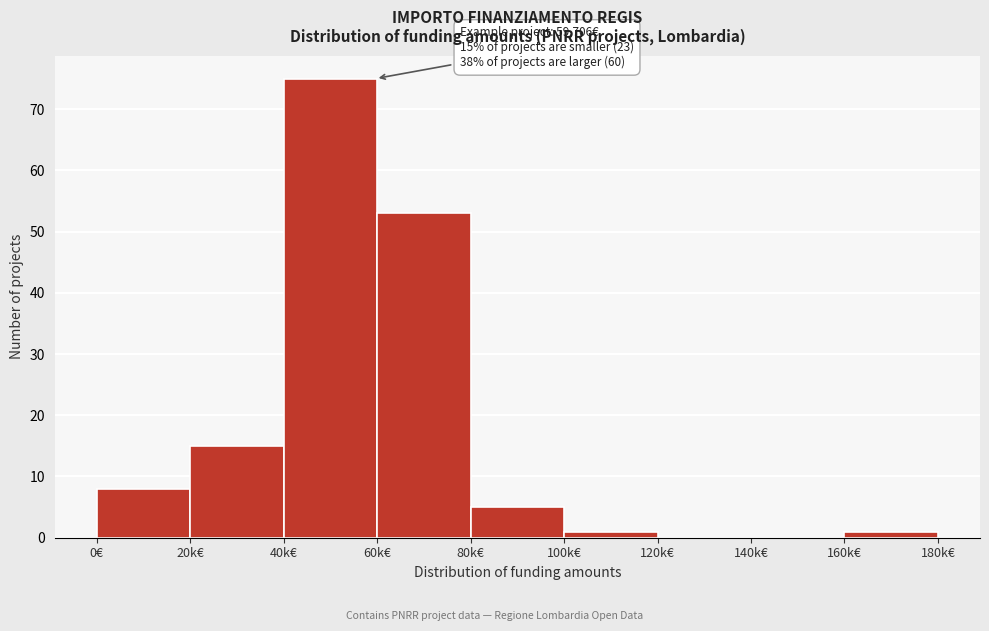

Reading left to right, list all the values displayed in this chart.

0€=8	20k€=15	40k€=75	60k€=53	80k€=5	100k€=1	120k€=0	140k€=0	160k€=1